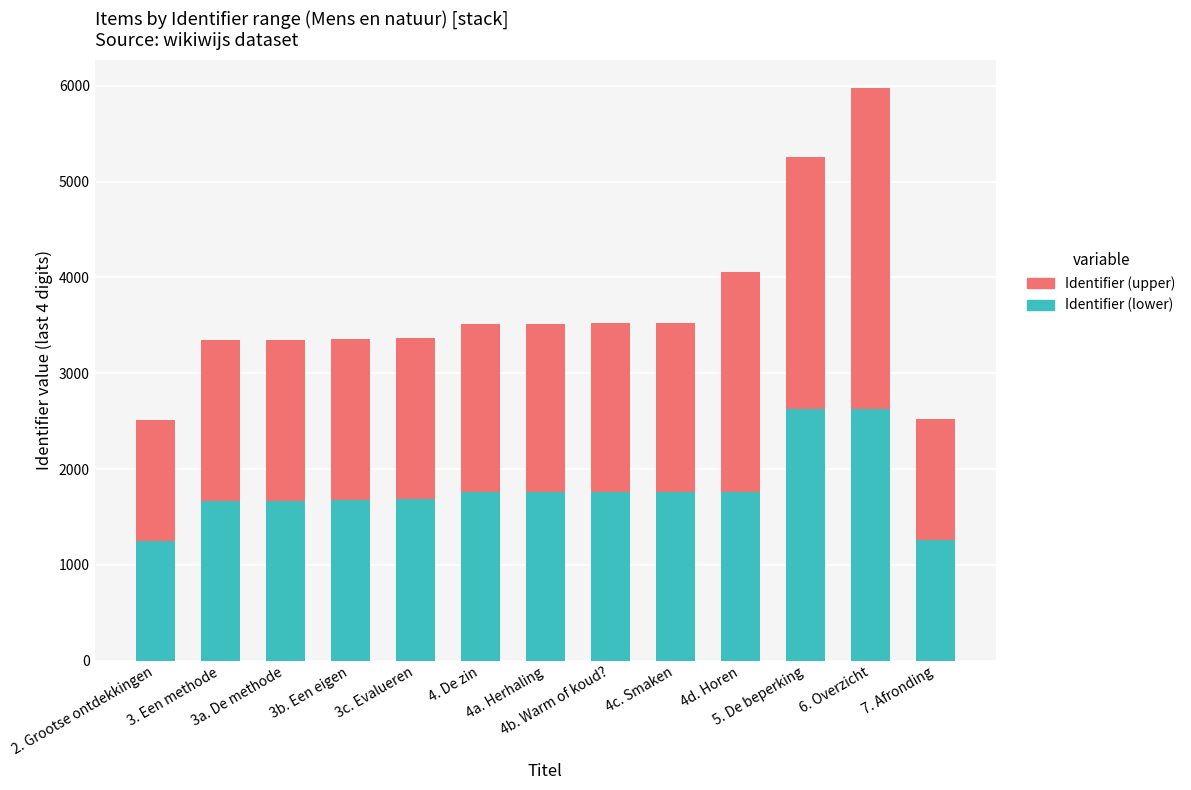

What is the total value across all series at 6. Overzicht?

5974